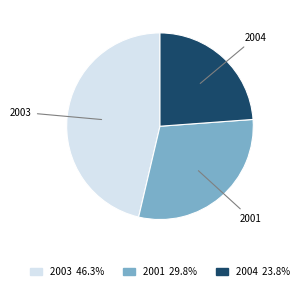

How many segments does this pie chart have?

3